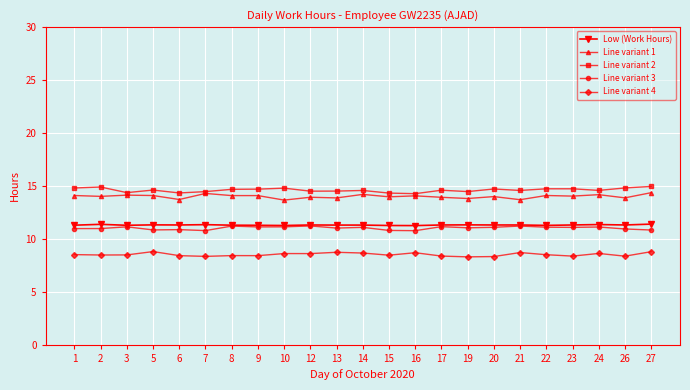

What are all the series names shown in the legend?

Low (Work Hours), Line variant 1, Line variant 2, Line variant 3, Line variant 4